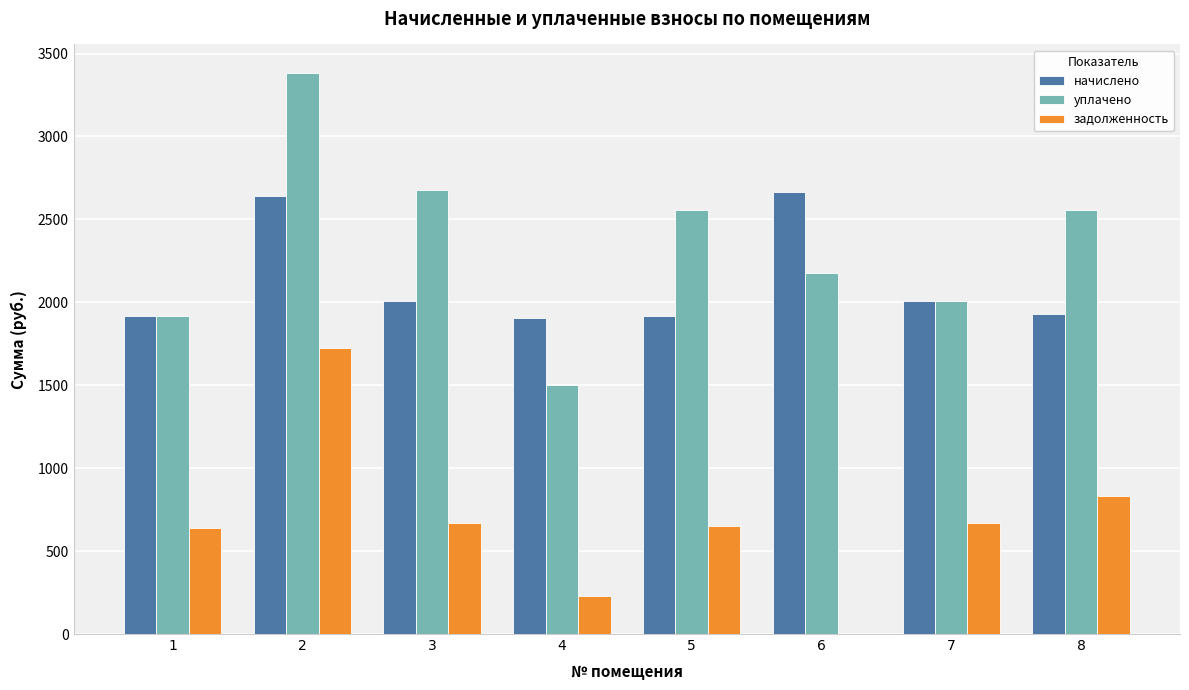

Count the number of categories in the chart.

8